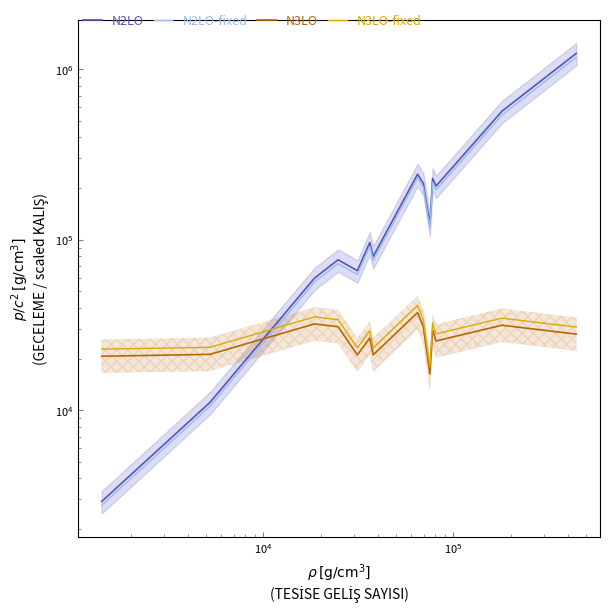

What is the sum of all N2LO-fixed values?

3122706.0